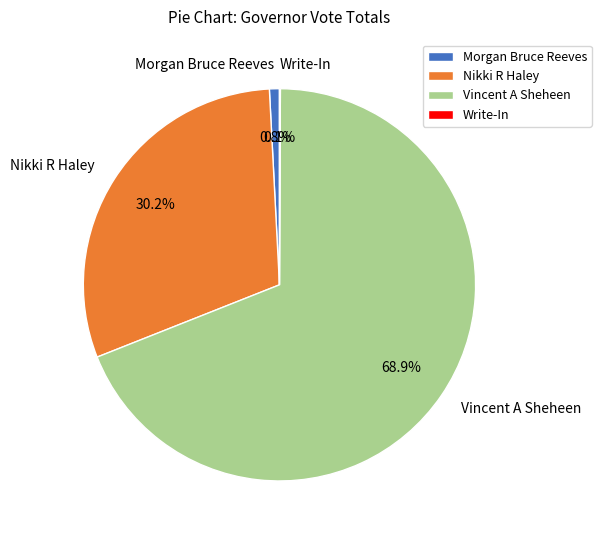

Which slice is the largest?

Vincent A Sheheen